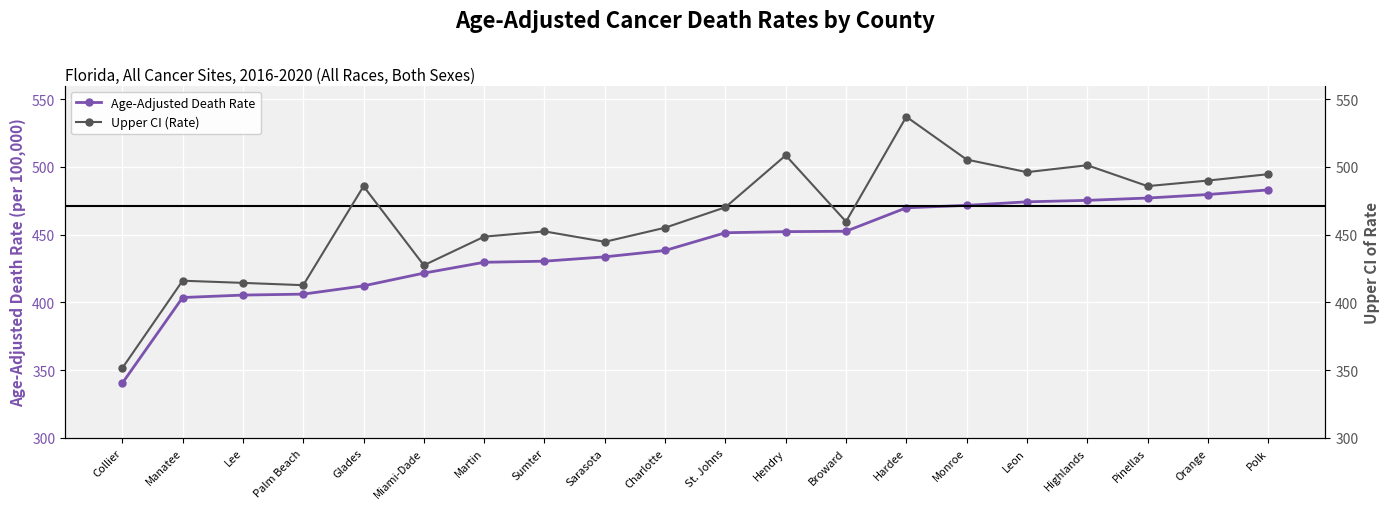

True or false: Upper CI (Rate) has a value of 225.2 at Martin.

False